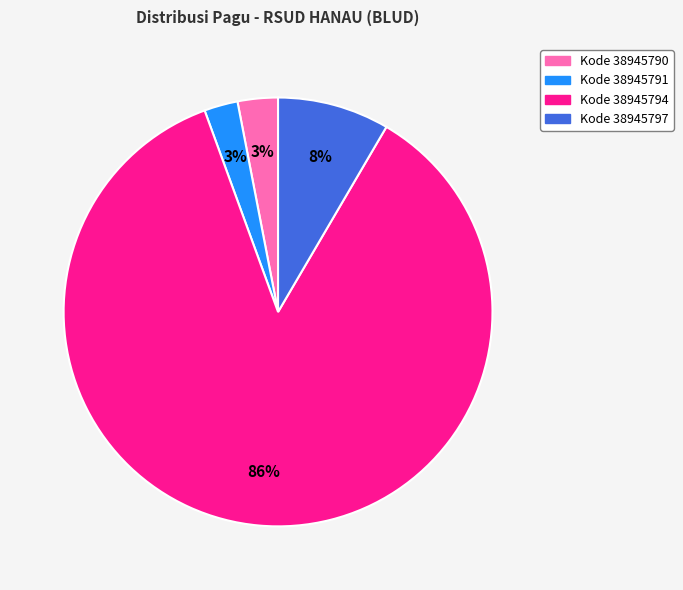

To the nearest percent, what is the average slice percentage?

25%